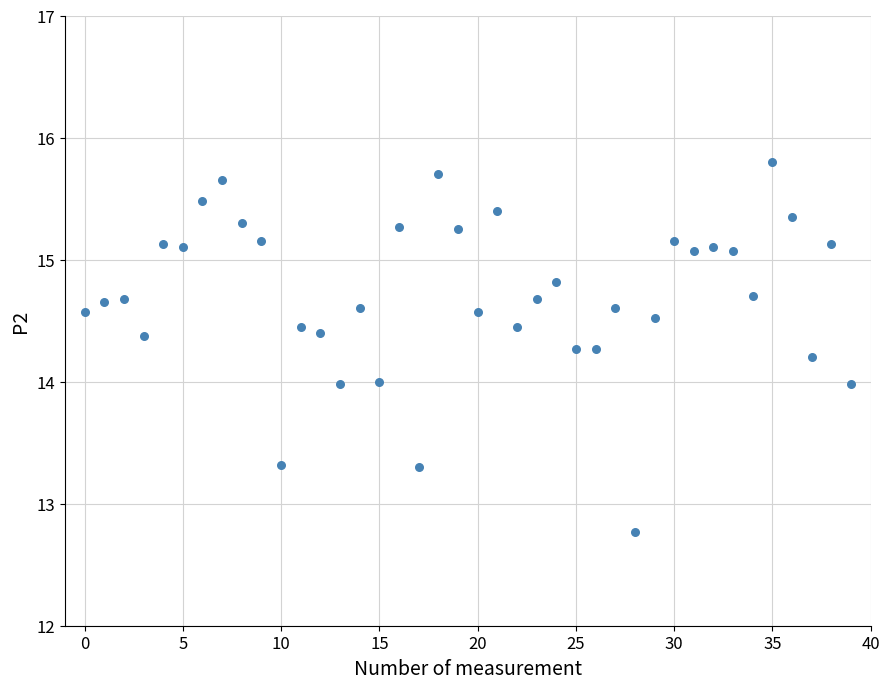

What is the range of Y values (max minus min)?

3.0